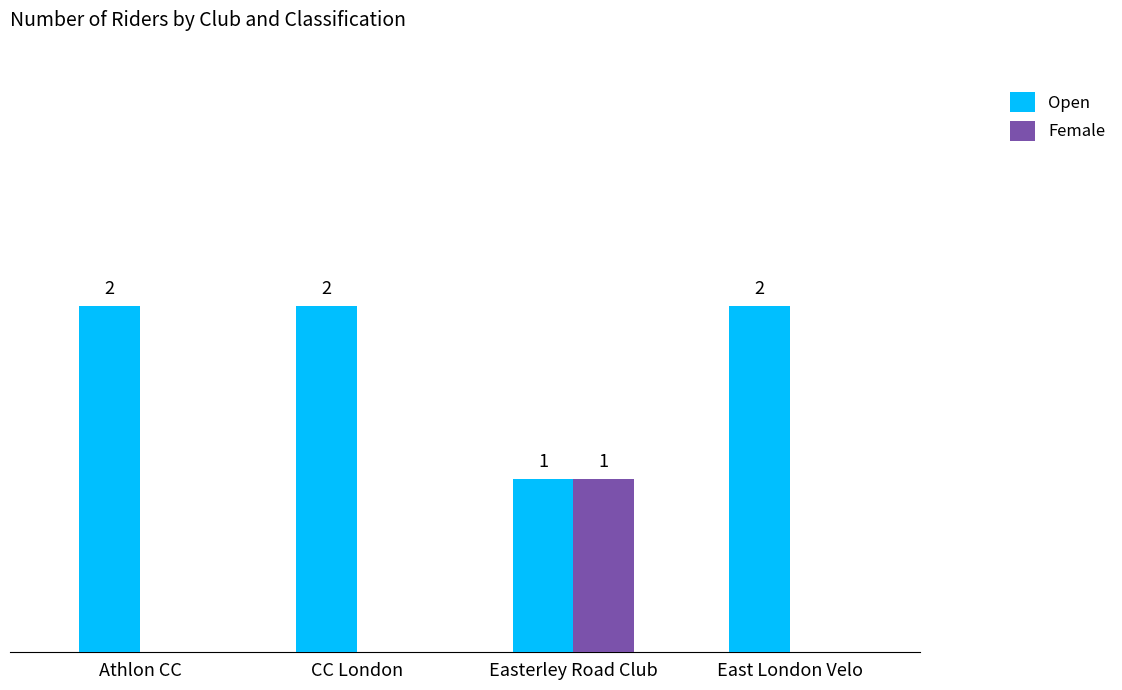

Is the value of Open at Easterley Road Club greater than the value of Female at East London Velo?

Yes